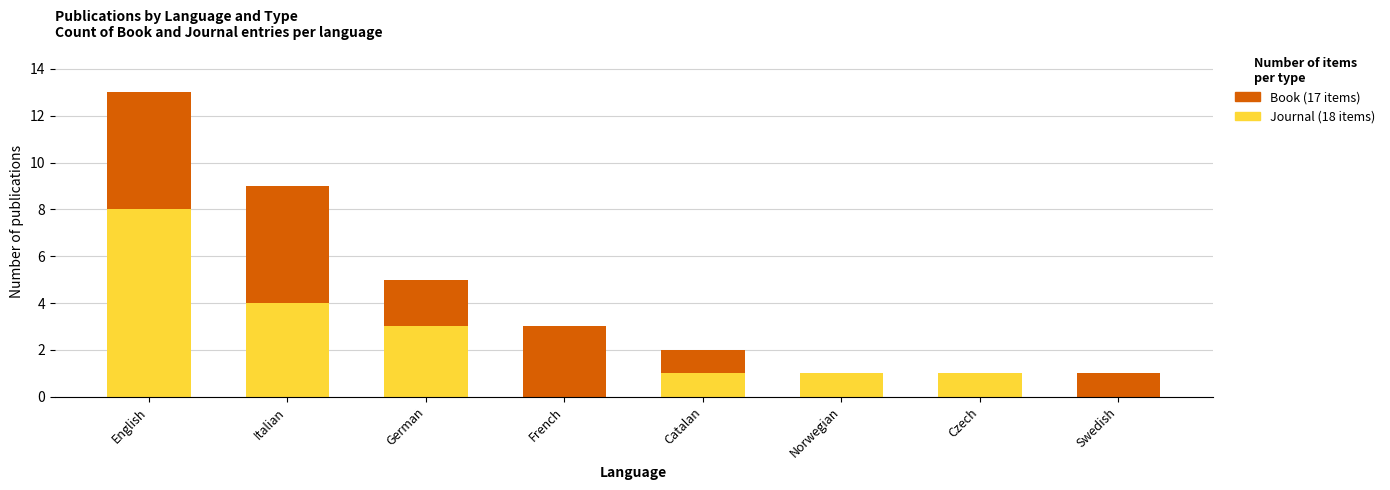

What is the total value across all series at Italian?

9